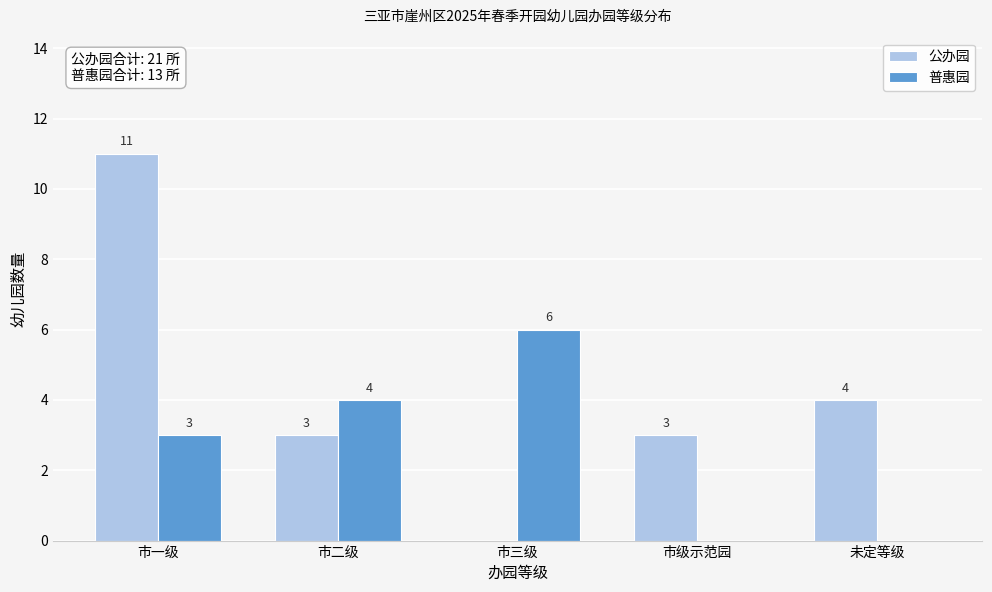

Reading left to right, transcribe all the data shown in this chart.

公办园: 市一级=11	市二级=3	市三级=0	市级示范园=3	未定等级=4
普惠园: 市一级=3	市二级=4	市三级=6	市级示范园=0	未定等级=0